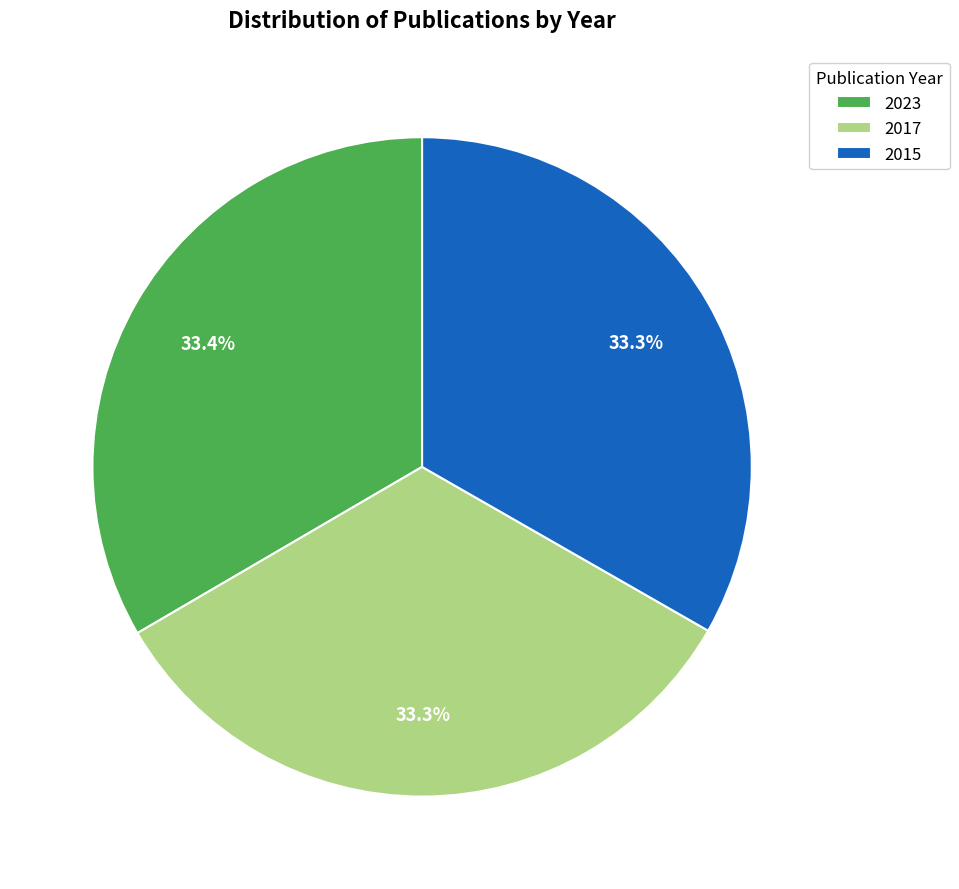

To the nearest percent, what is the combined percentage of 2015 and 2023?

67%